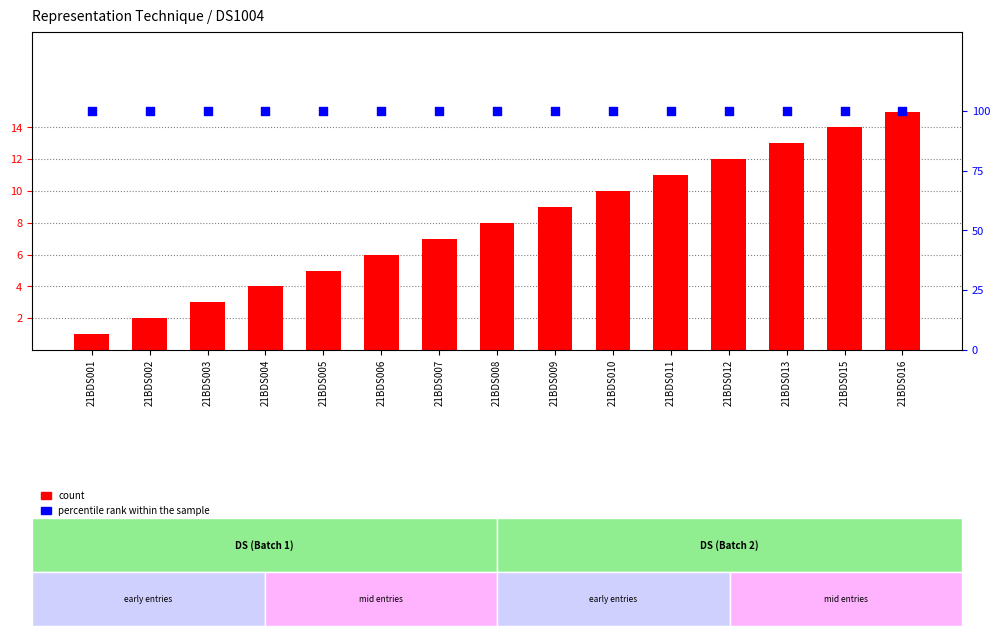

Which series reaches the minimum Y coordinate?

count